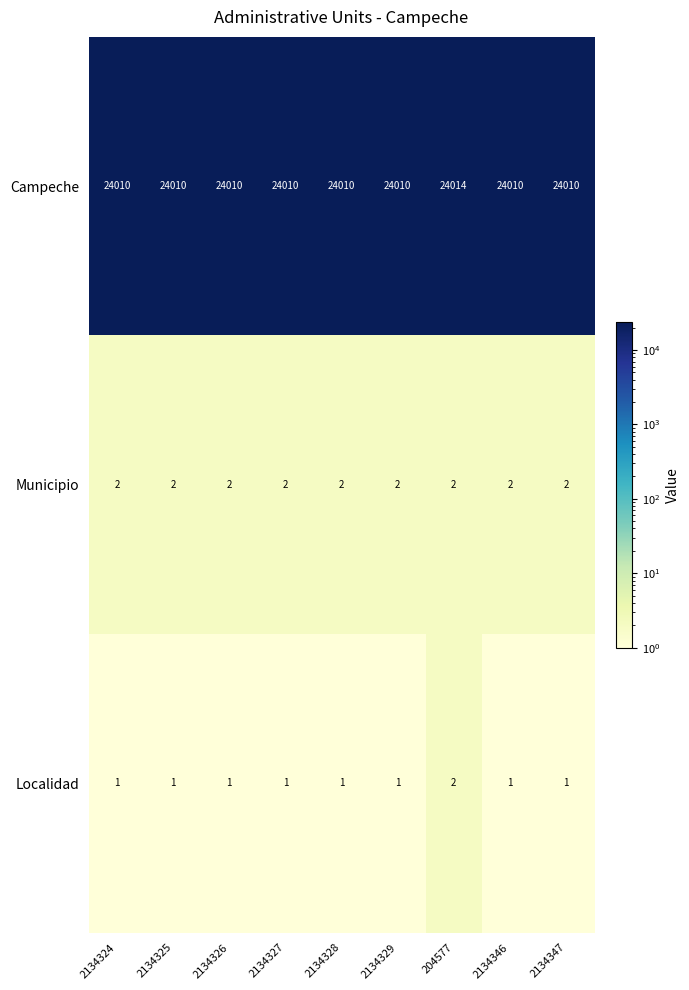

The value of Municipio at 2134328 is 2. True or false?

True